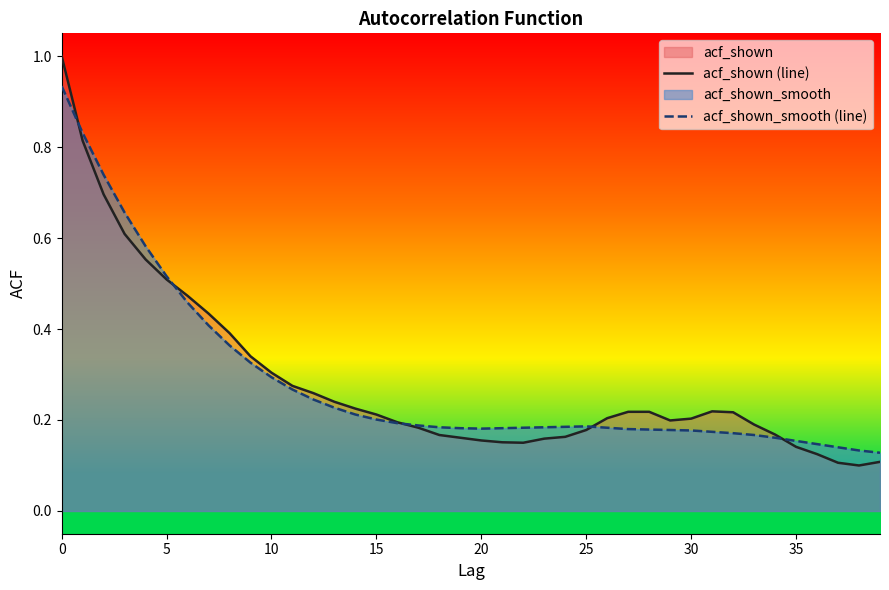

List the series in order of their peak value, highest first.

acf_shown (line), acf_shown_smooth (line)